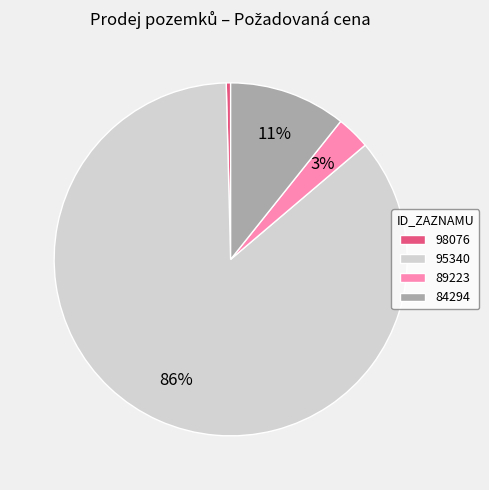

How many slices are in this pie chart?

4